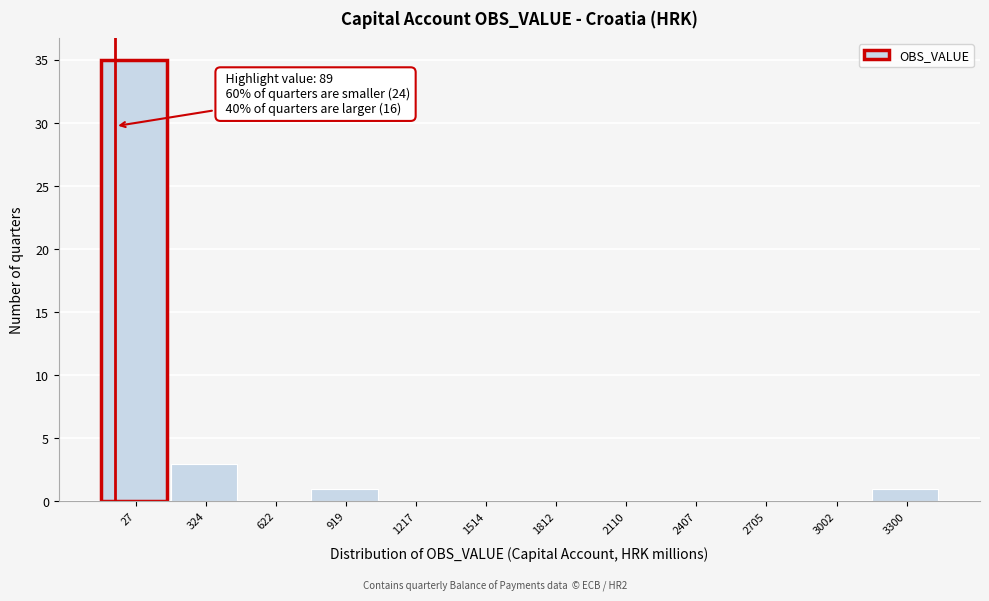

Reading right to left, transcribe all the data shown in this chart.

3300=1	3002=0	2705=0	2407=0	2110=0	1812=0	1514=0	1217=0	919=1	622=0	324=3	27=35